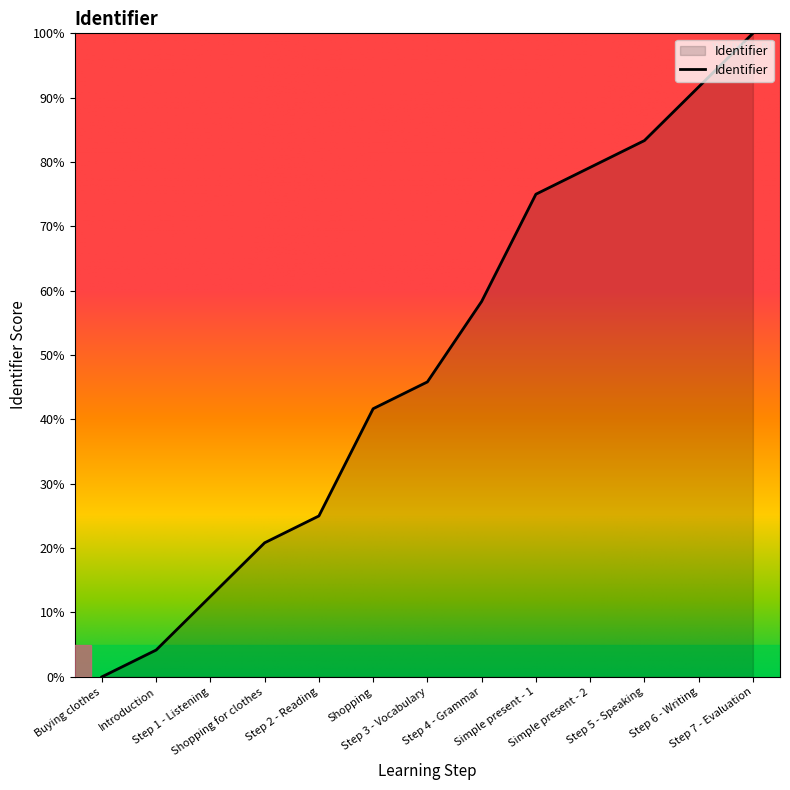

What is the sum of all values?

637.5